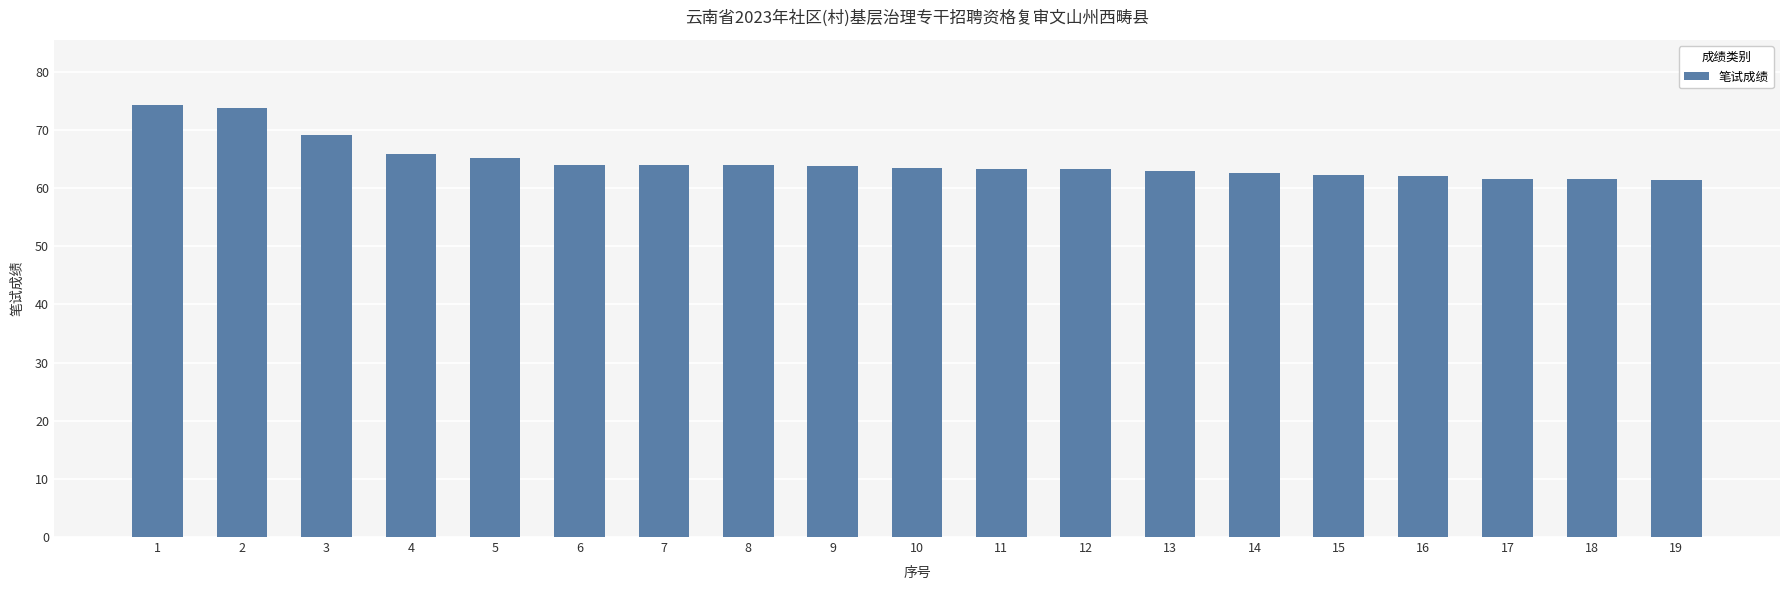

What is the minimum value shown in the chart?

61.3